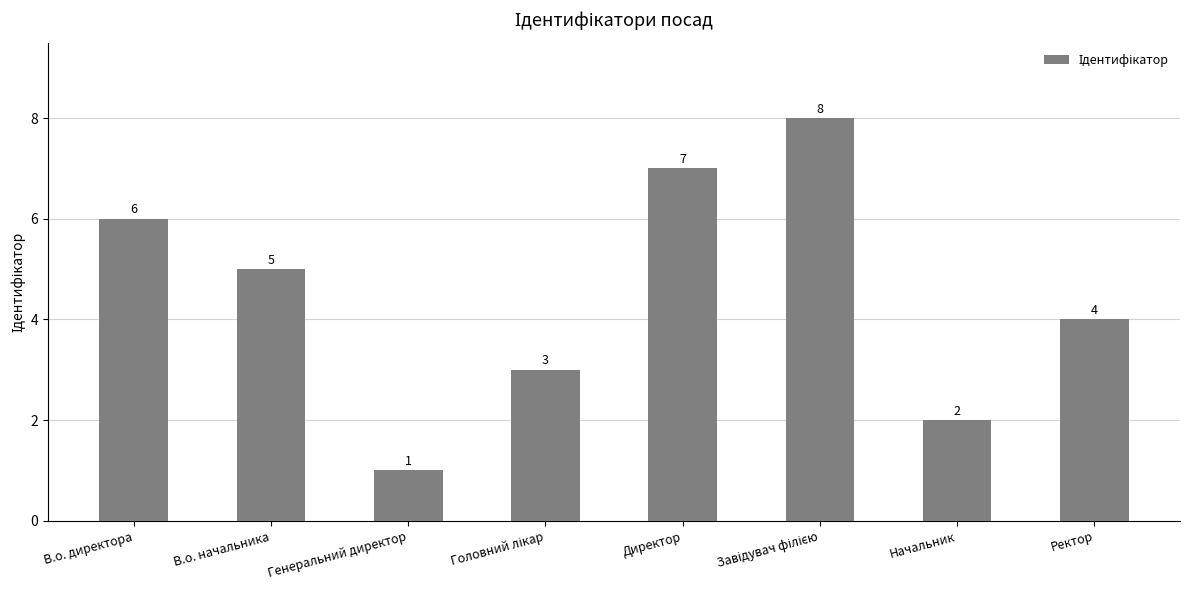

What is the minimum value shown in the chart?

1